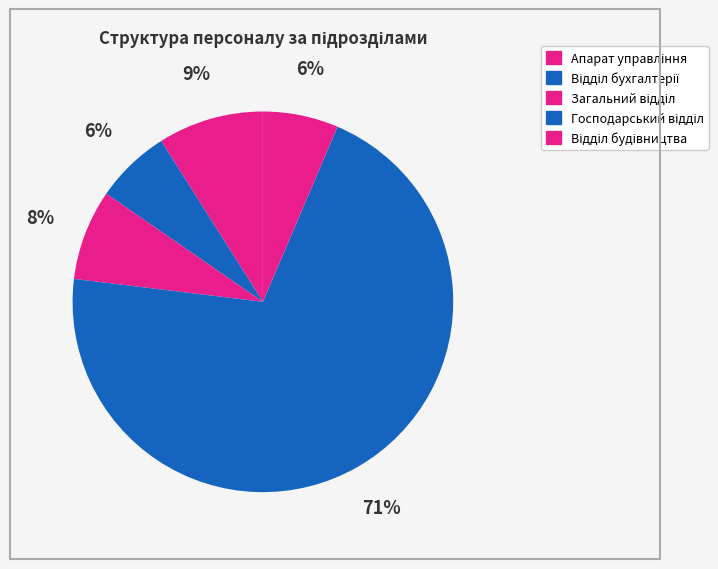

Count the number of slices in the pie.

5